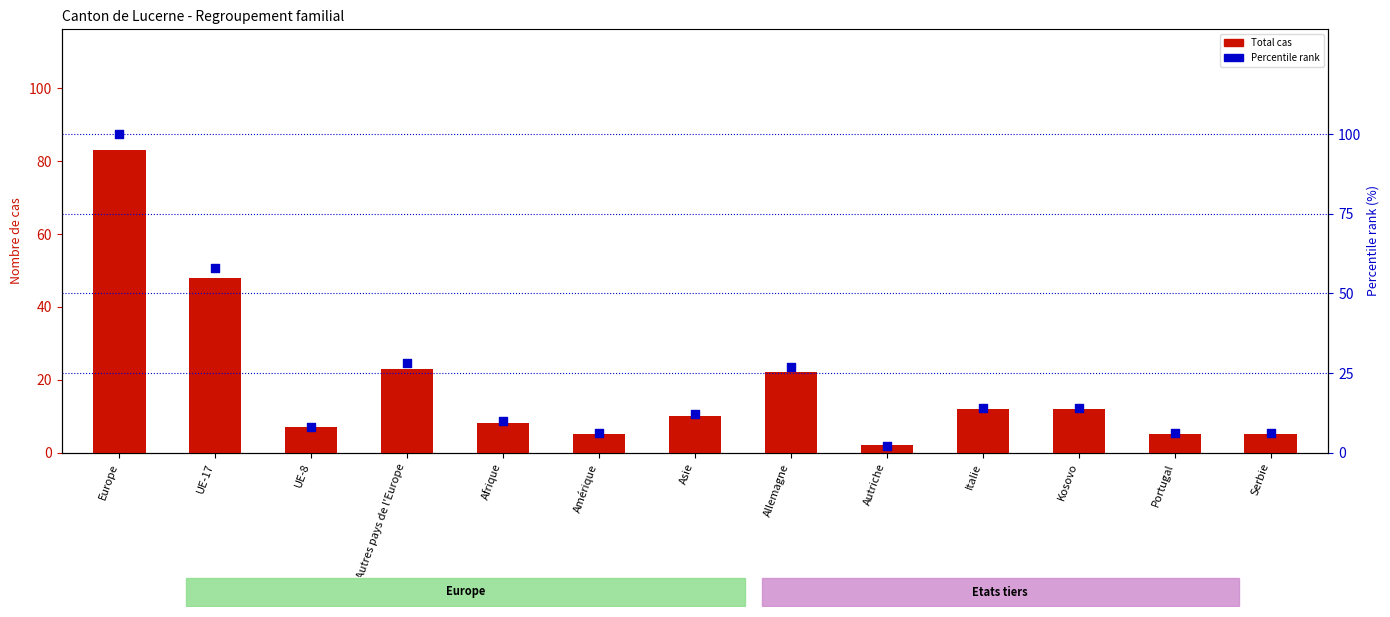

Which series reaches the maximum Y coordinate?

Percentile rank